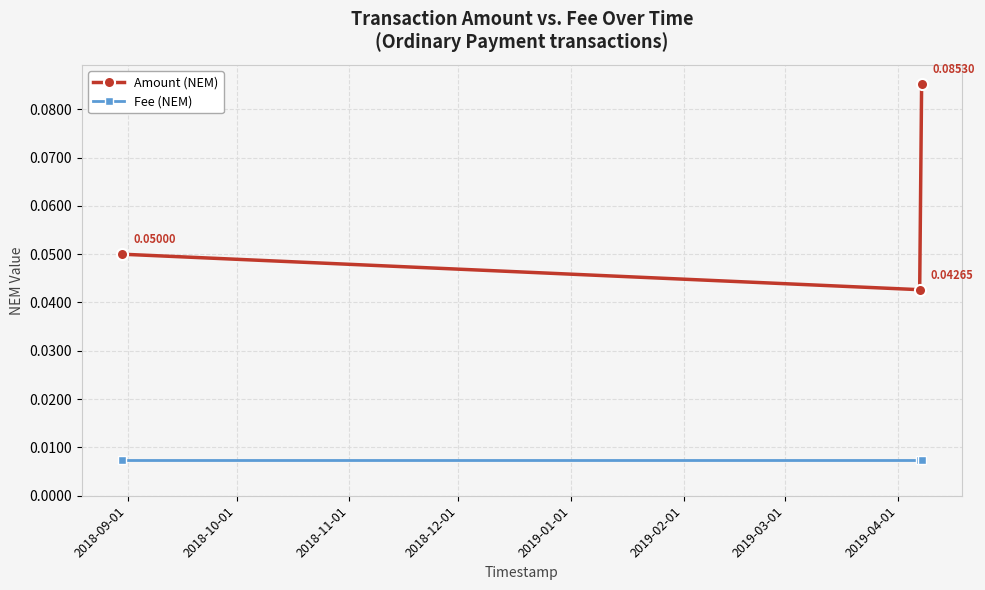

Which series has the largest total across all categories?

Amount (NEM)